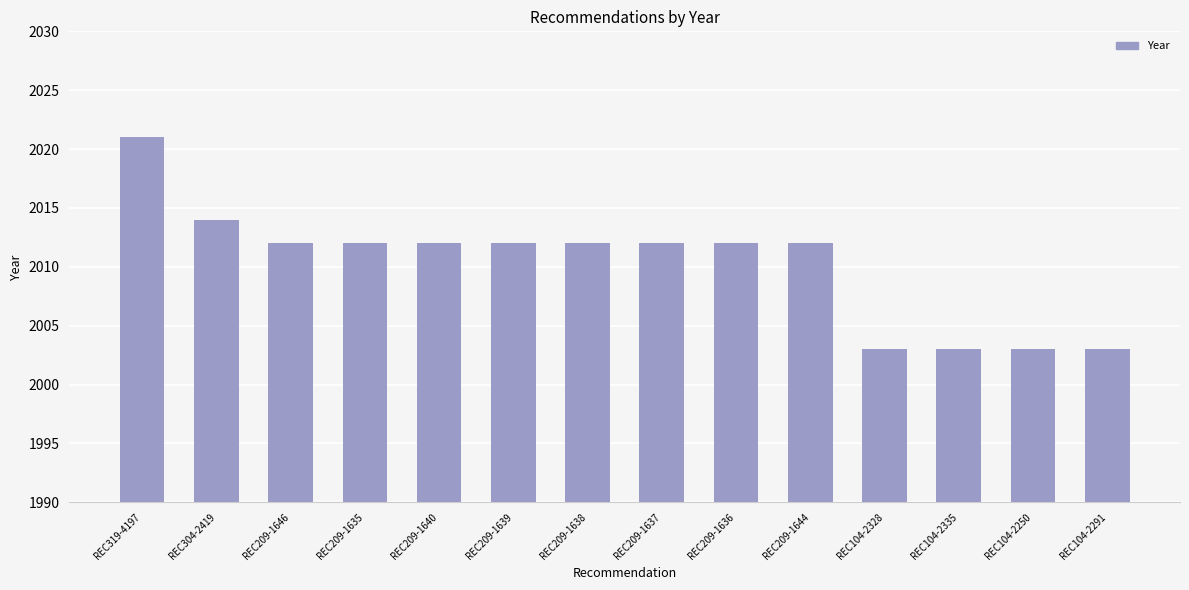

What is the sum of all values?

28143